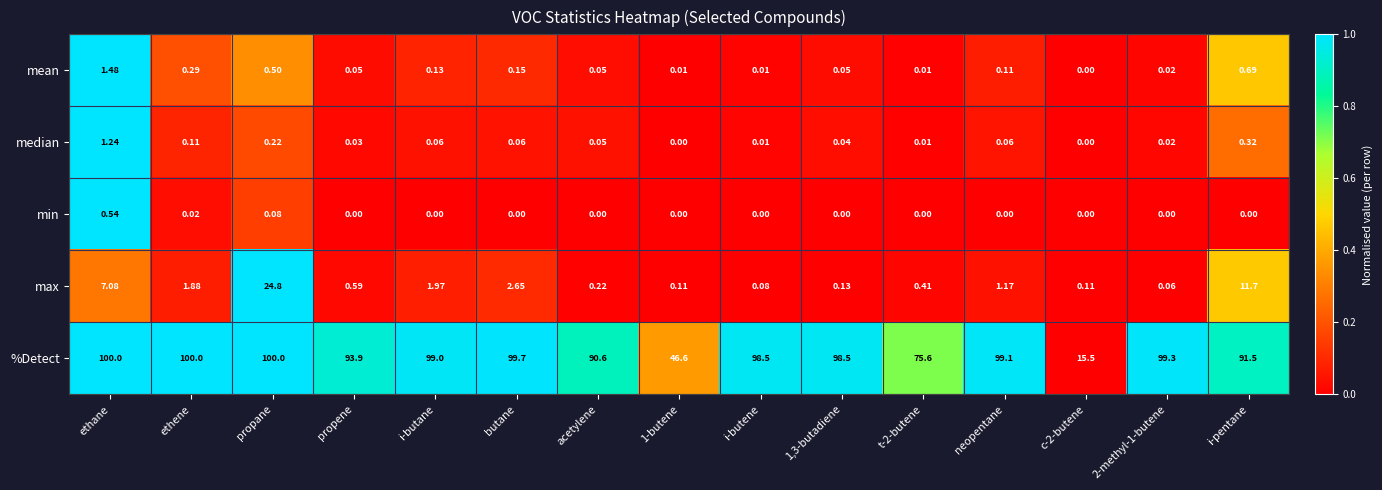

Which series has the largest range (max minus min)?

%Detect